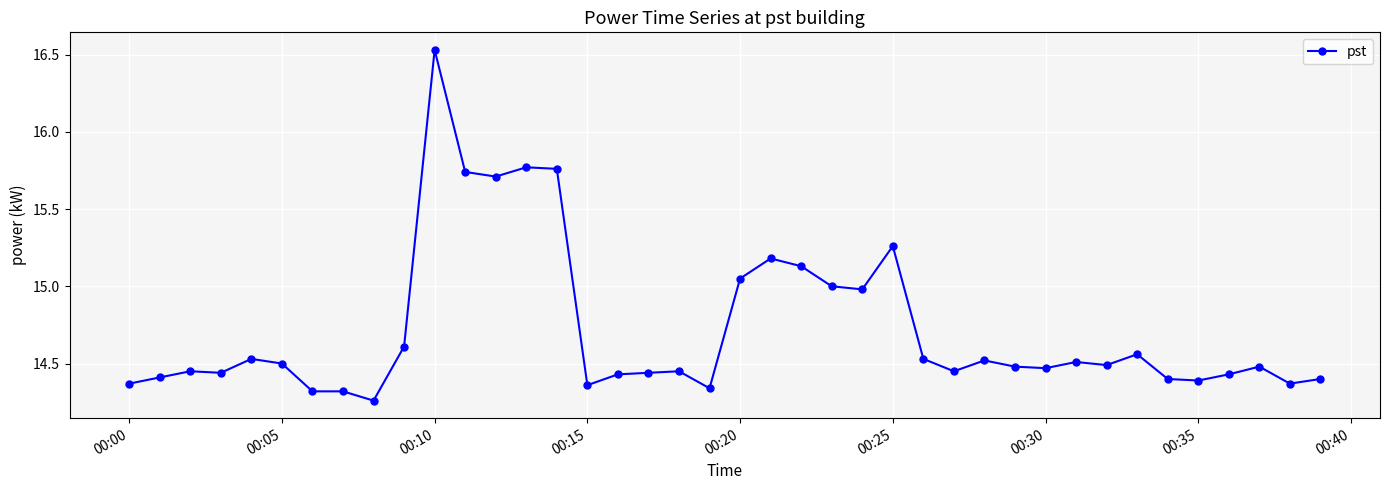

What is the average value?

14.7